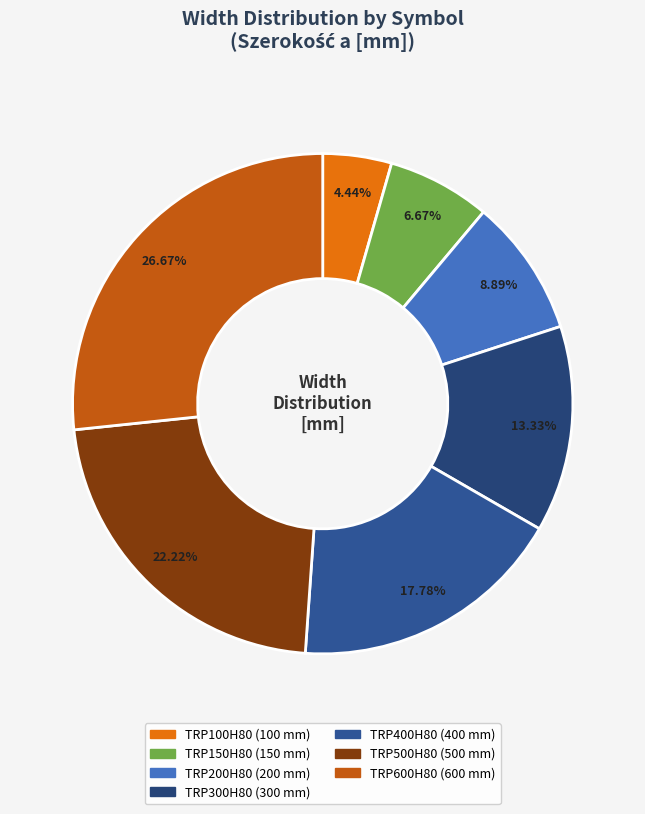

Combined, what portion of the pie is TRP400H80 and TRP500H80?

40.0%